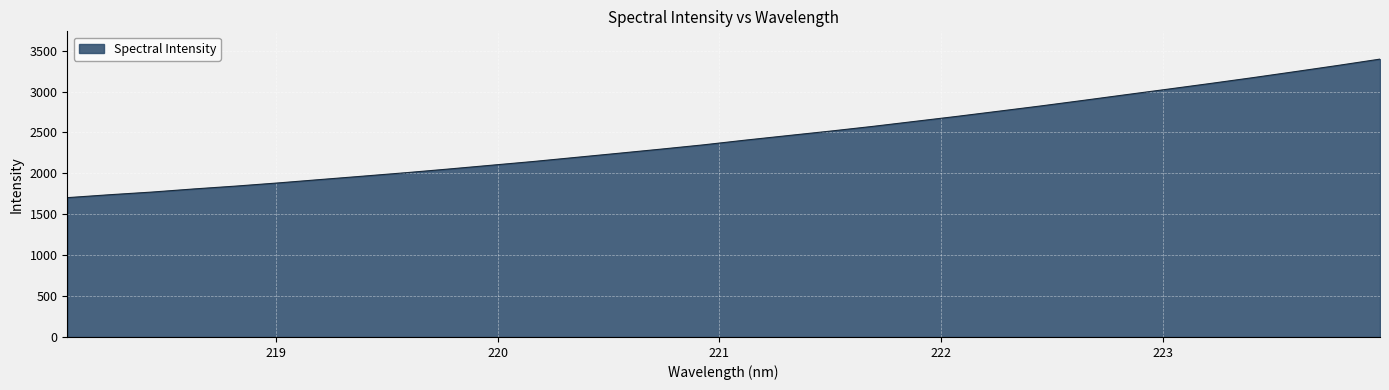

What is the smallest value displayed?

1702.7